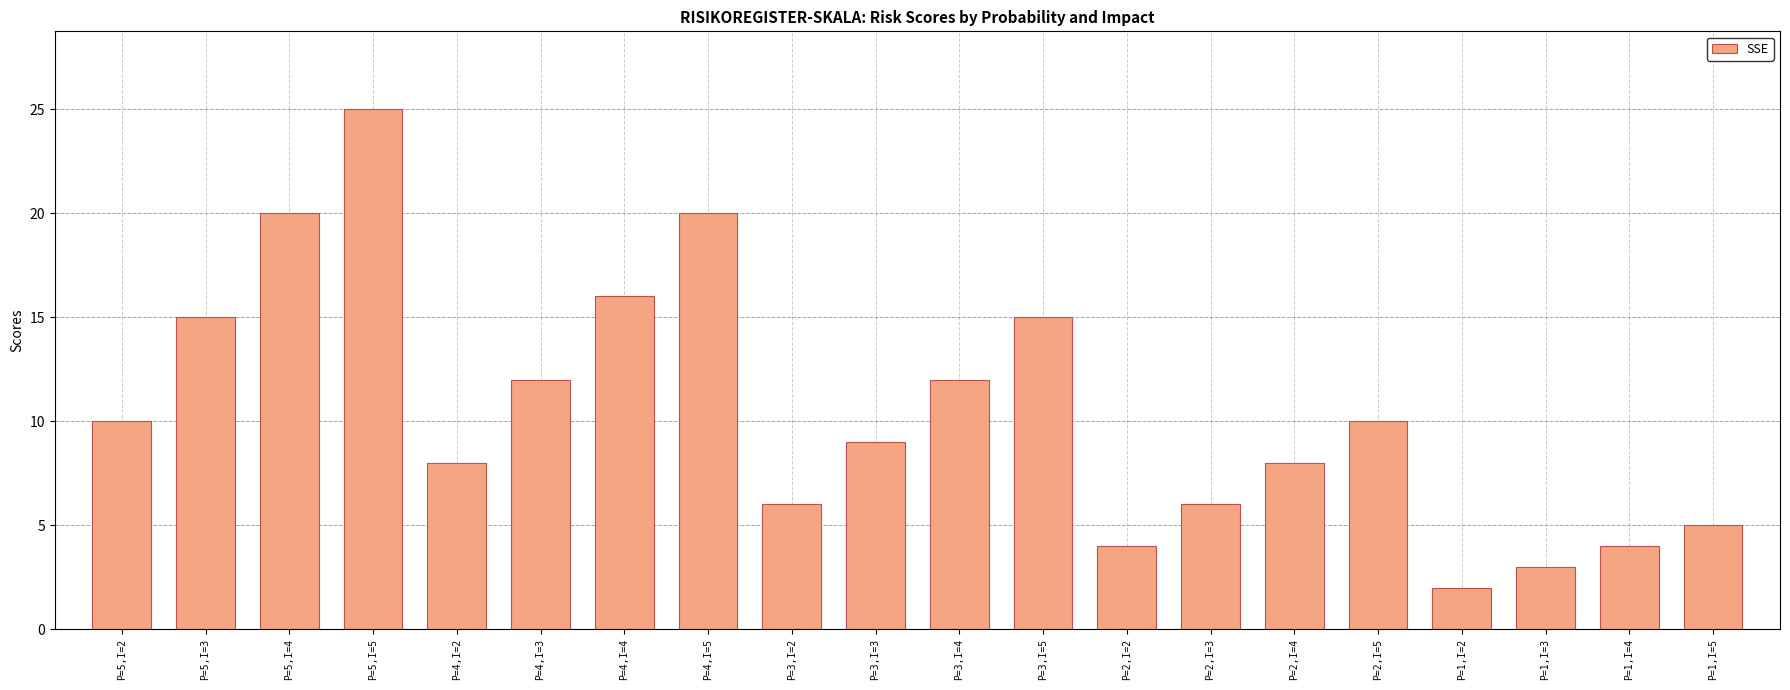

What is the label of the 11th bar from the right?

P=3,I=3